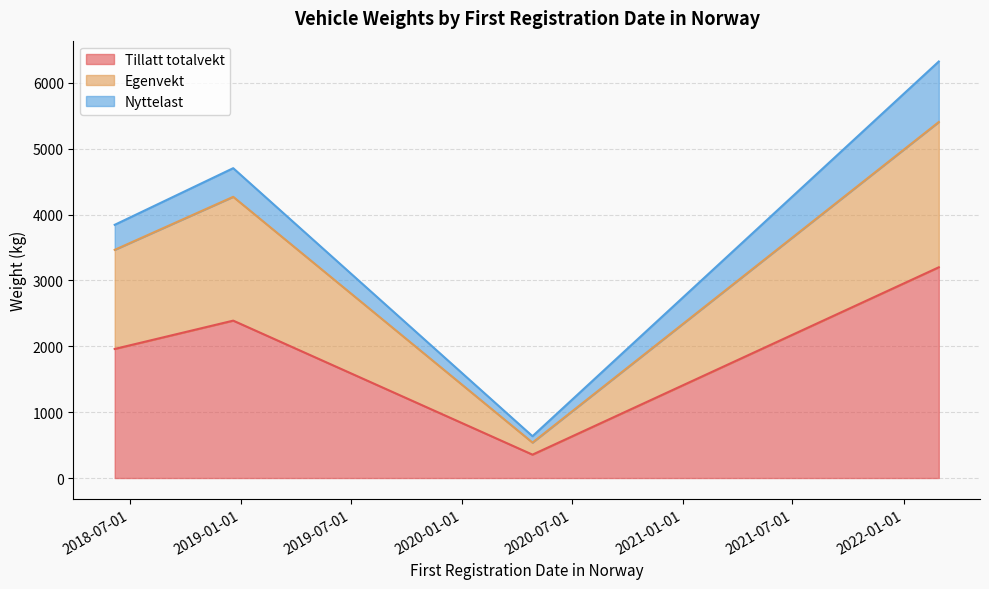

Reading right to left, what are all the values shown in this chart?

Tillatt totalvekt: 2018-12-19=2390	2018-06-06=1960	2020-04-27=355	2022-02-28=3200
Egenvekt: 2018-12-19=1880	2018-06-06=1505	2020-04-27=183	2022-02-28=2206
Nyttelast: 2018-12-19=435	2018-06-06=380	2020-04-27=97	2022-02-28=919